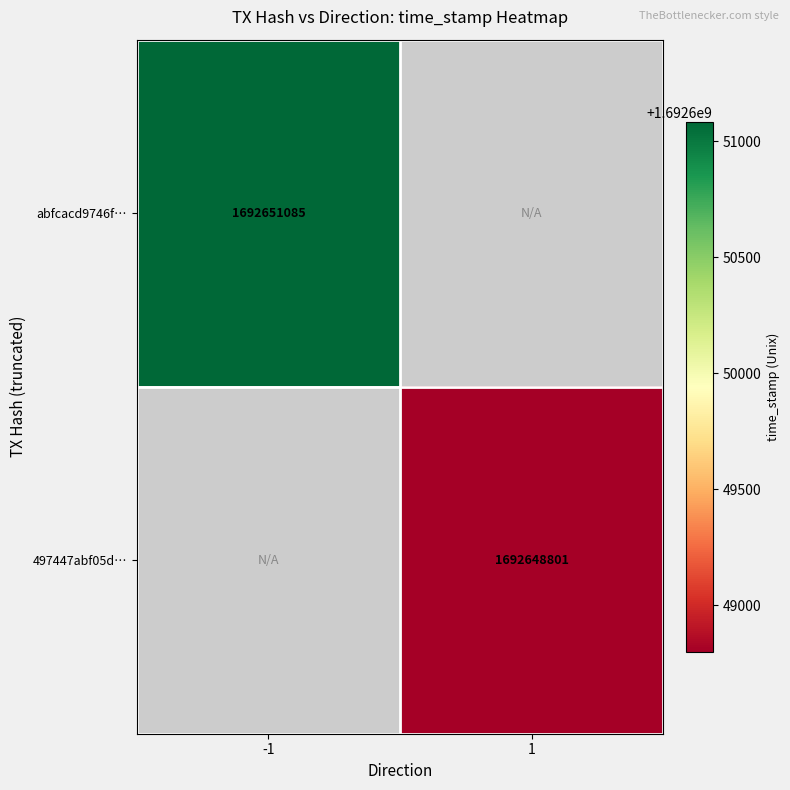

Is it true that abfcacd9746f… equals 2920022702 at -1?

False